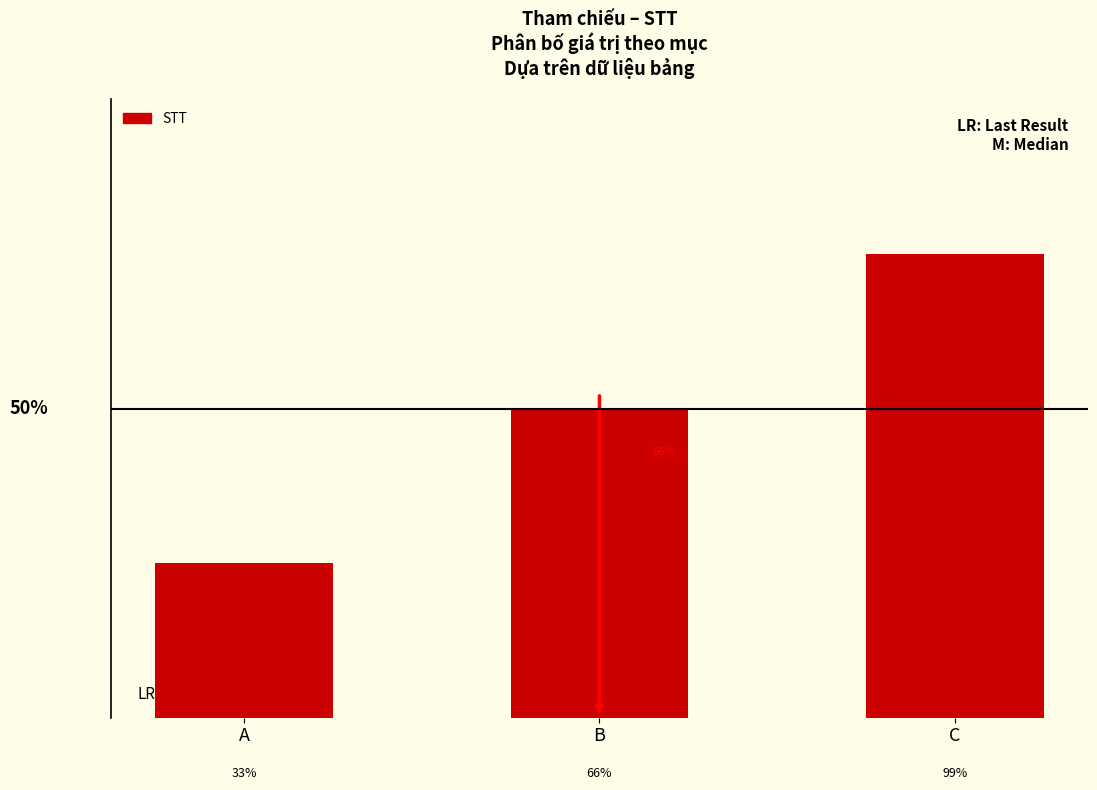

What is the change in value from A to C?

+2